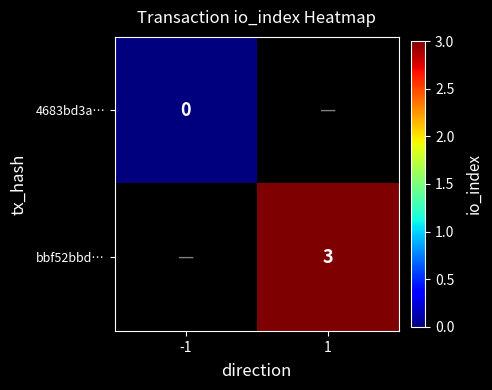

Count the number of categories in the chart.

2